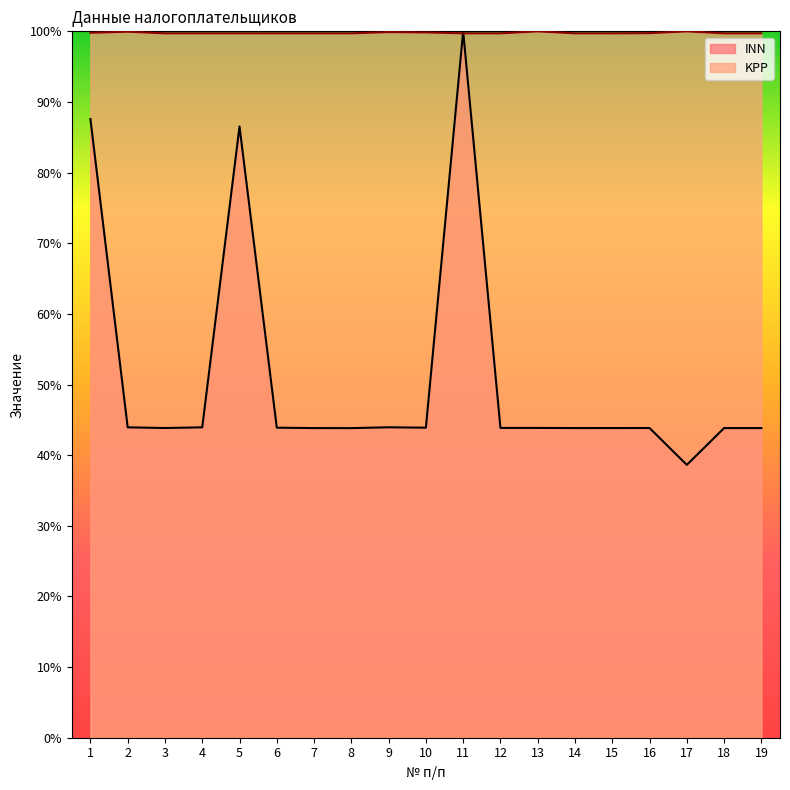

List the series in order of their peak value, lowest first.

INN, KPP